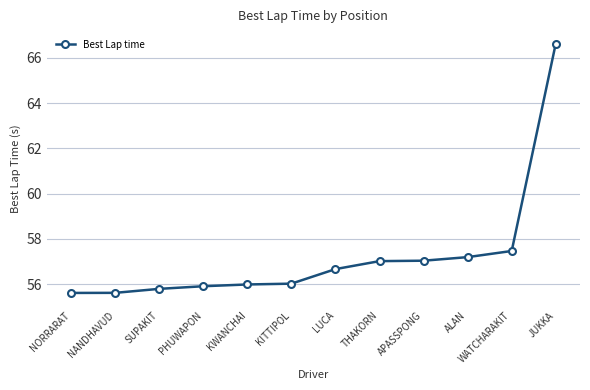

True or false: there are more than 2 points higher than both neighbors.

False